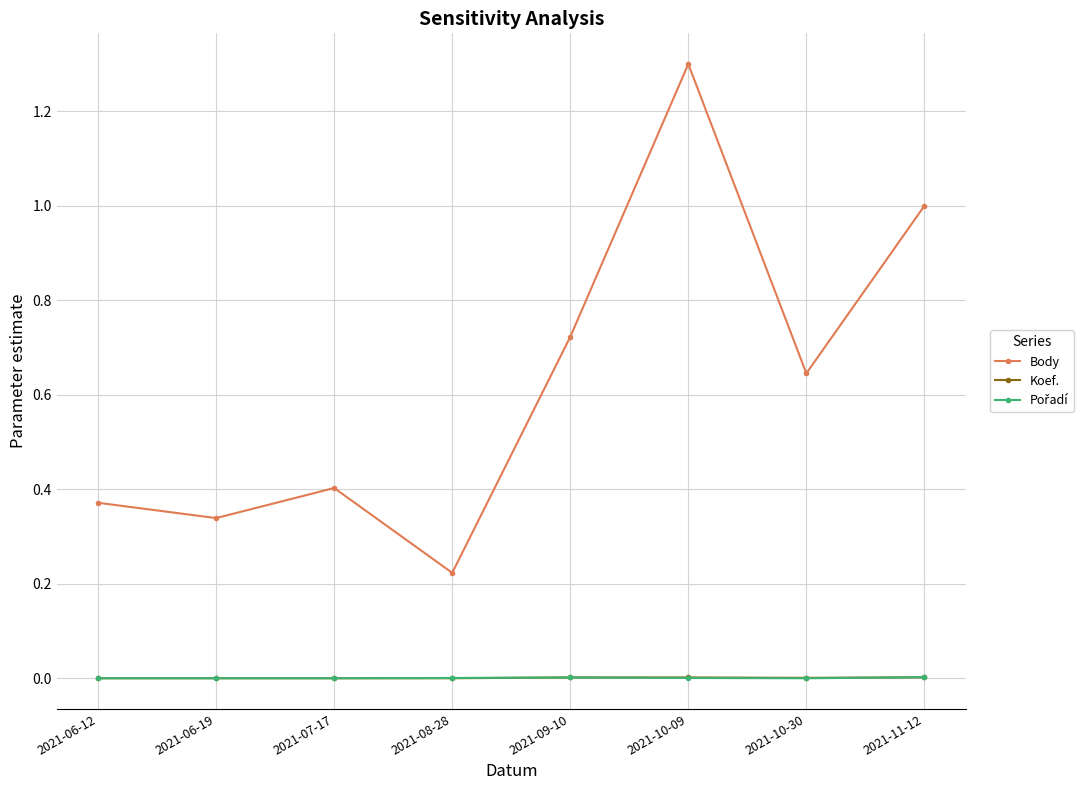

At which category is the sum across all series the highest?

2021-10-09